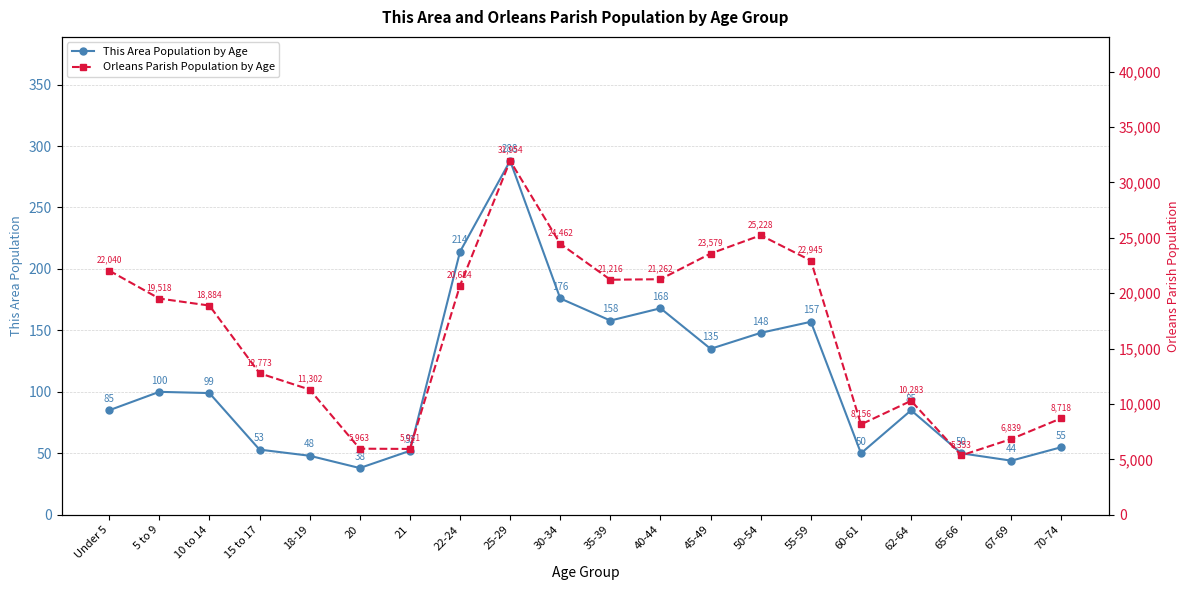

The Orleans Parish Population by Age series shows 18884 at 10 to 14. True or false?

True